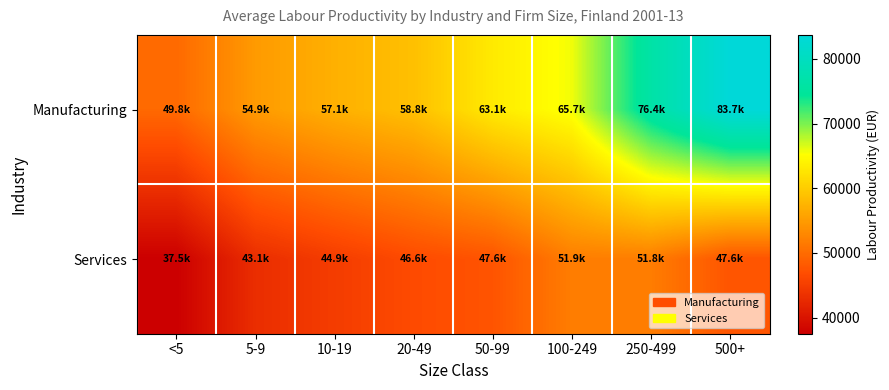

What is the spread (max minus min) of values at 500+?

36078.6